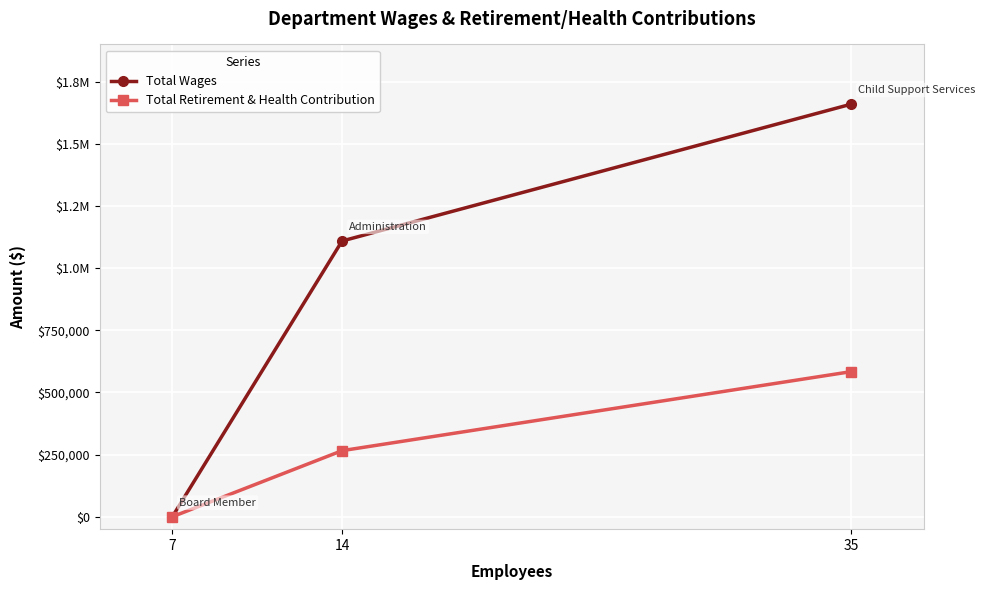

Is it true that Total Retirement & Health Contribution equals -305572 at 7?

False